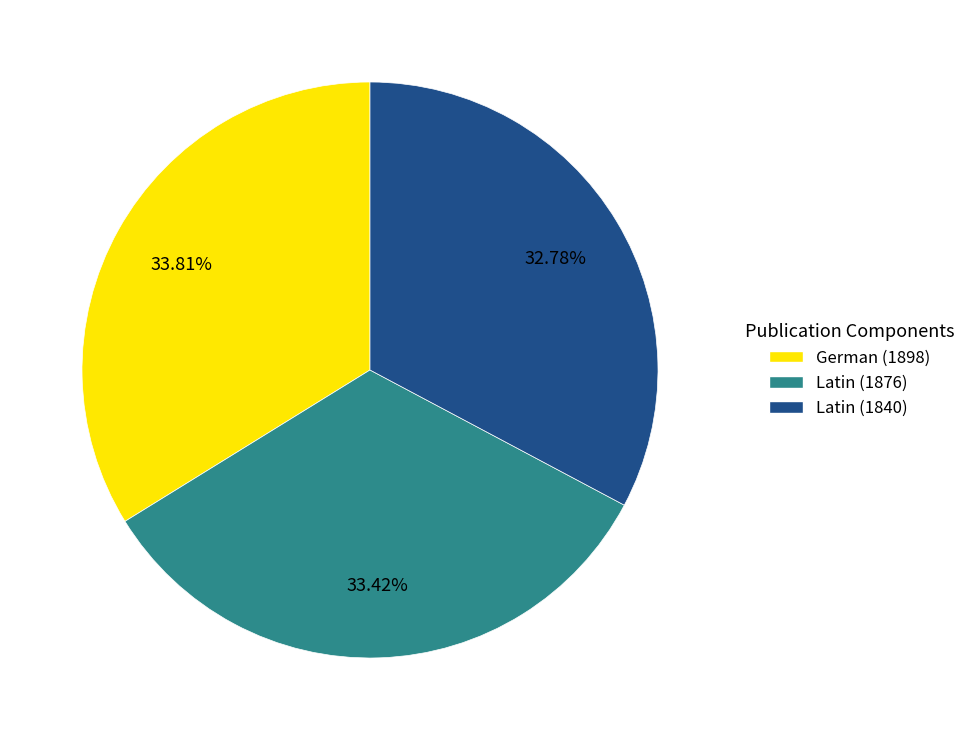

To the nearest percent, what is the combined percentage of Latin (1840) and Latin (1876)?

66%